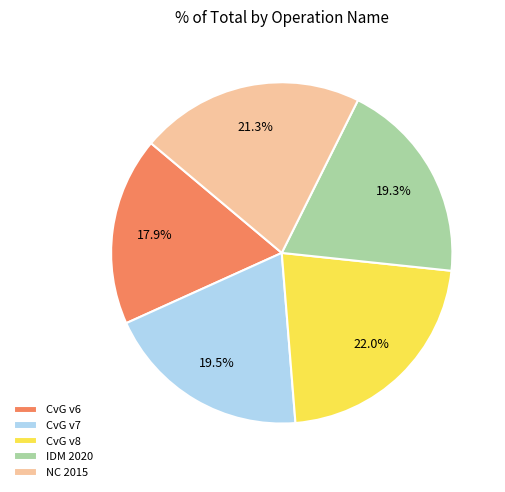

Does CvG v8 represent more than half of the total?

No